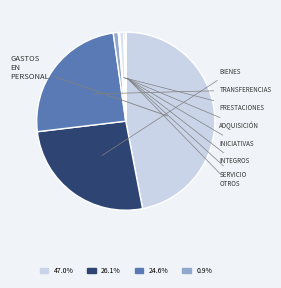

How many slices are in this pie chart?

9